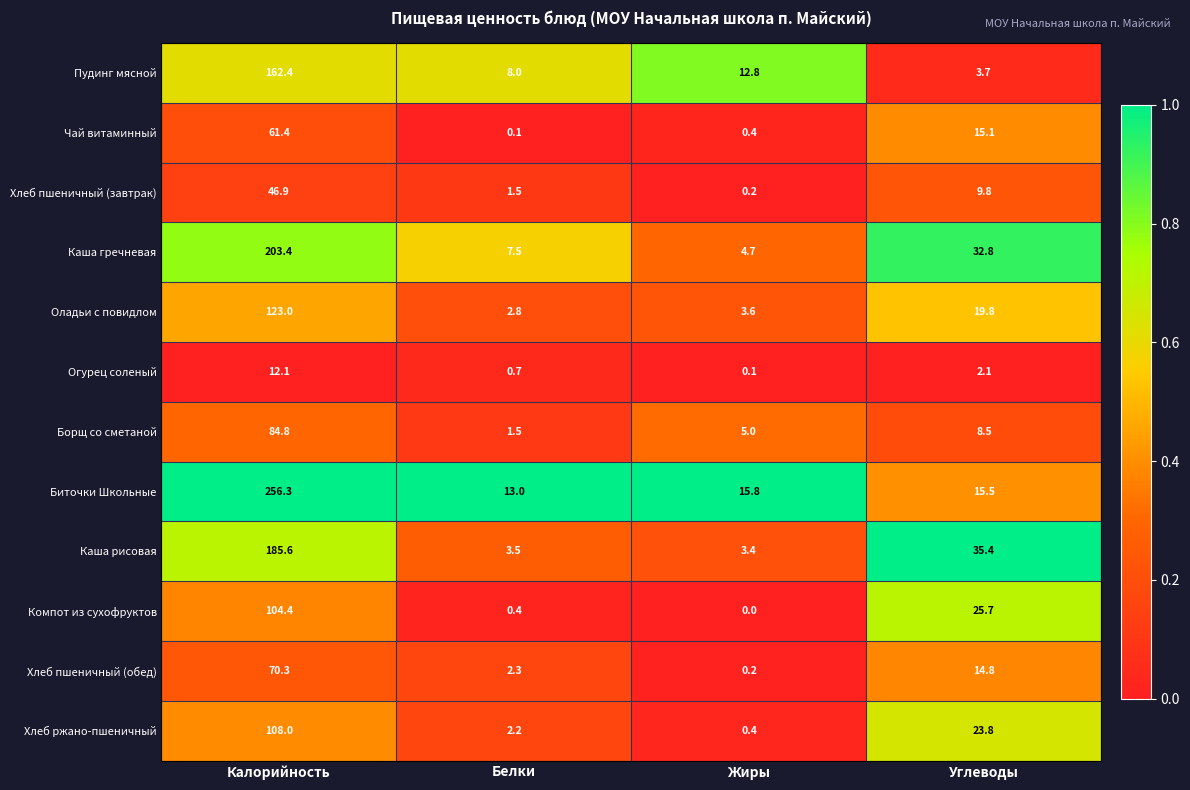

What is the sum of the Каша рисовая values at Углеводы and Белки?

38.9